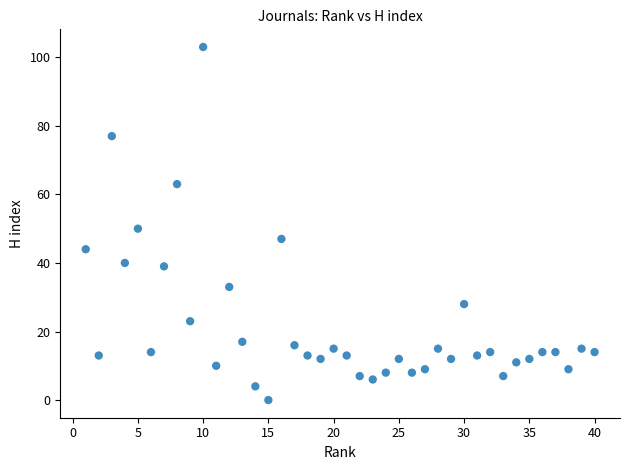

What is the range of Y values (max minus min)?

103